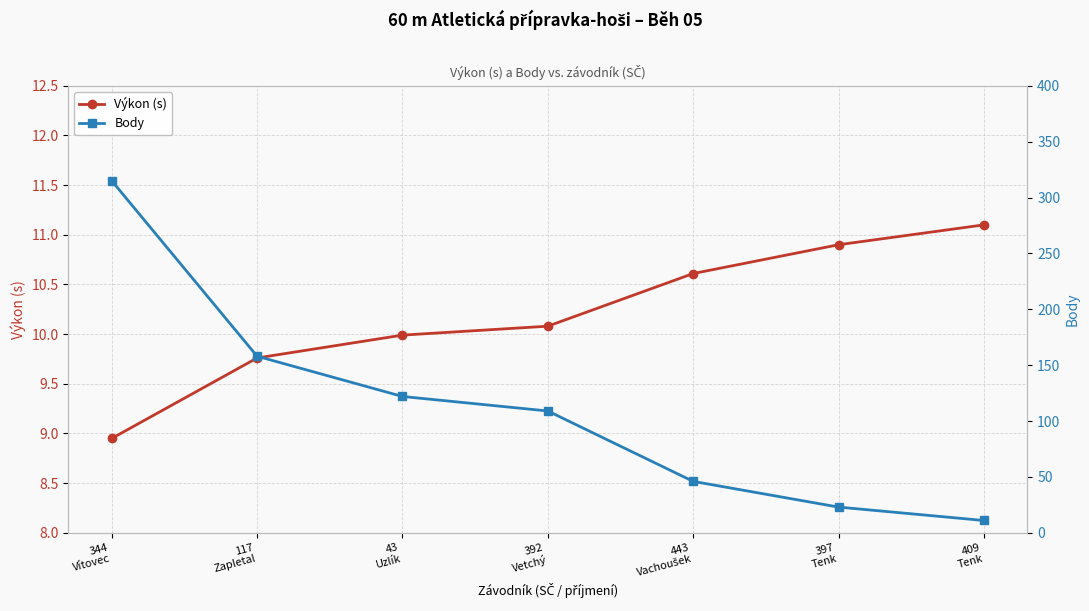

How many values in the Body series are below 109?

3